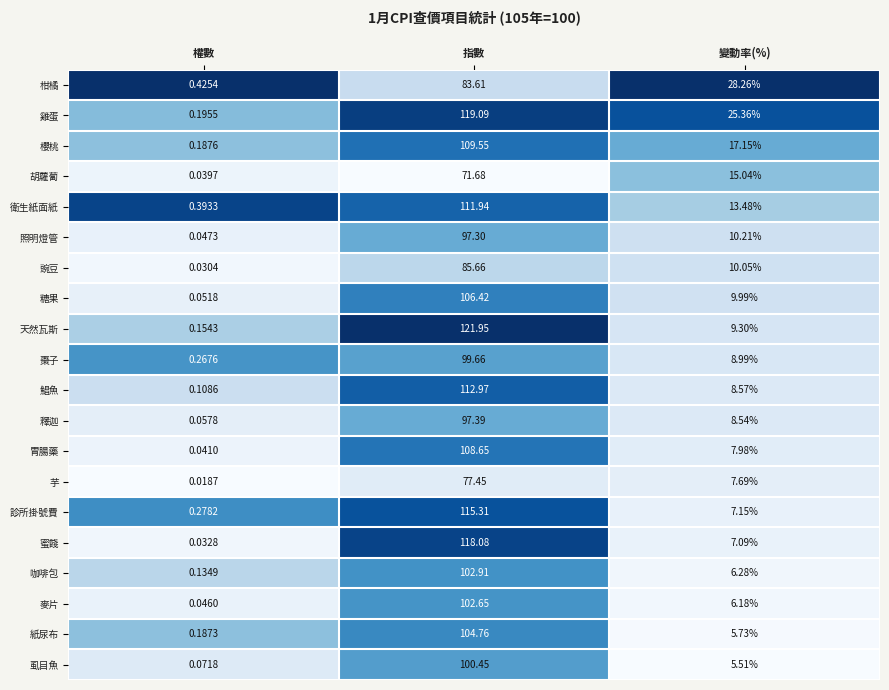

How many series are shown in this chart?

20